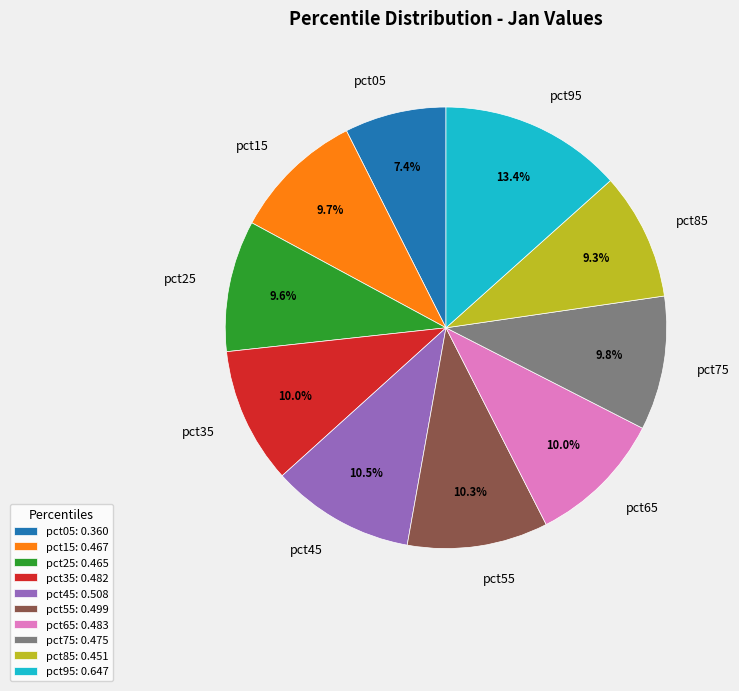

Which slice is the smallest?

pct05